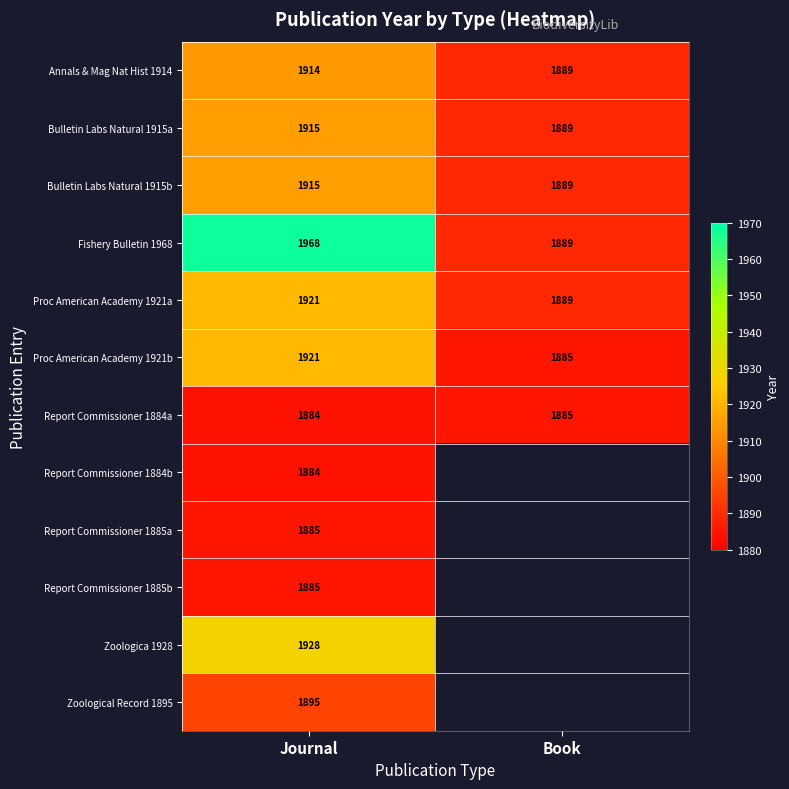

Rank the categories by Bulletin Labs Natural 1915b value from lowest to highest.

Book, Journal